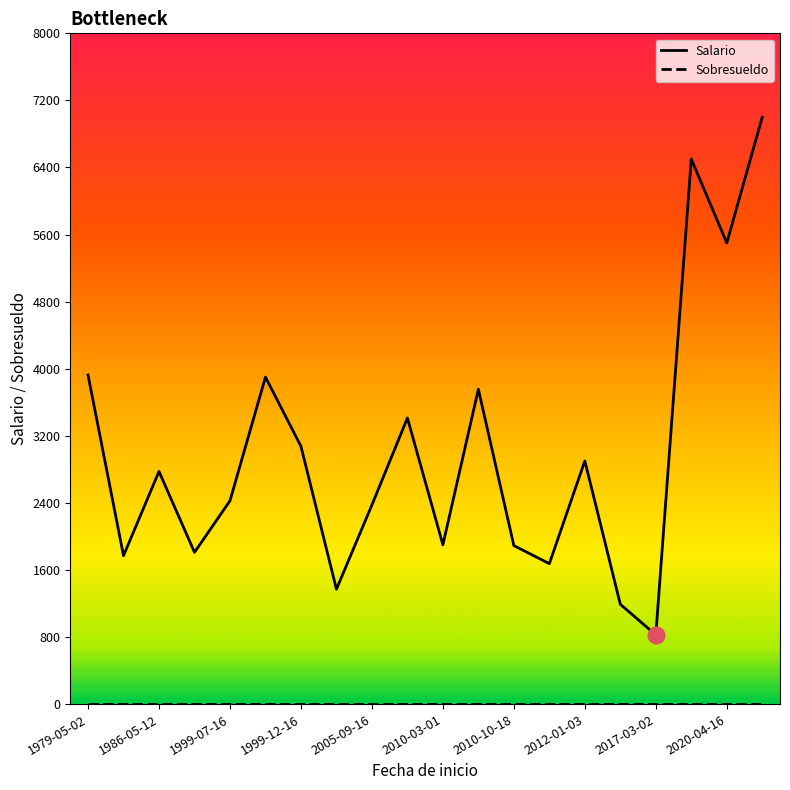

What is the minimum value for Salario?

825